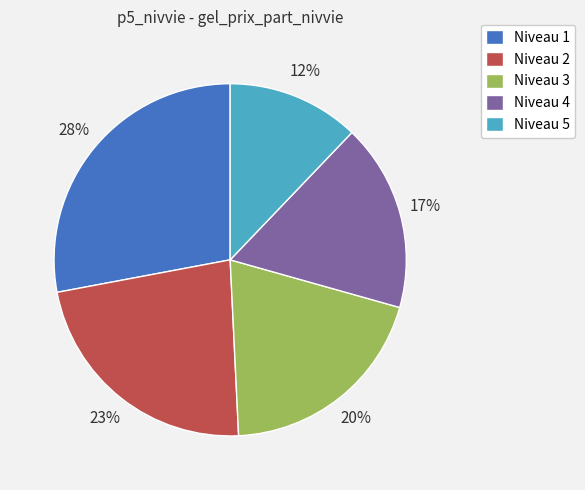

To the nearest percent, what is the difference between the largest and smallest slice percentages?

16%